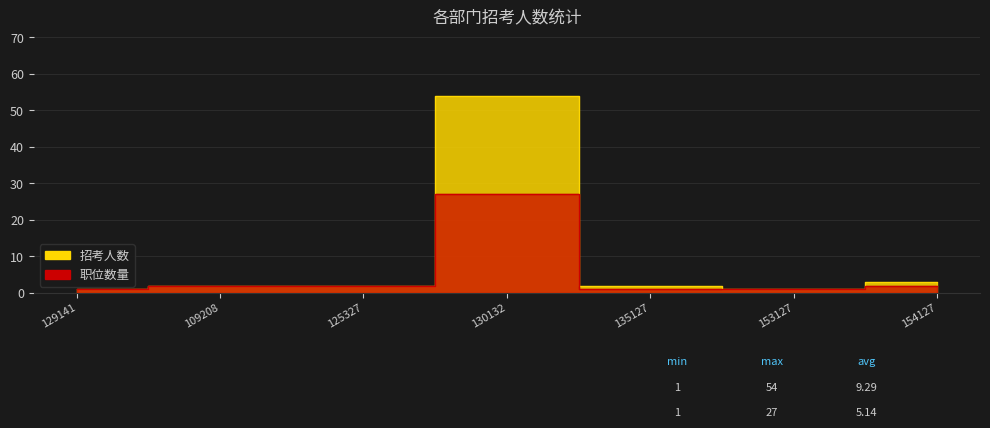

Which category has the lowest value in the 职位数量 series?

129141